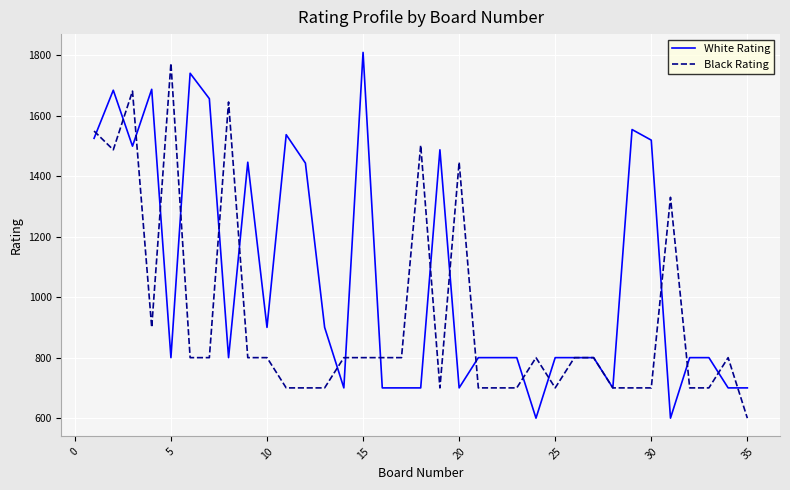

List the series in order of their overall mean, lowest first.

Black Rating, White Rating